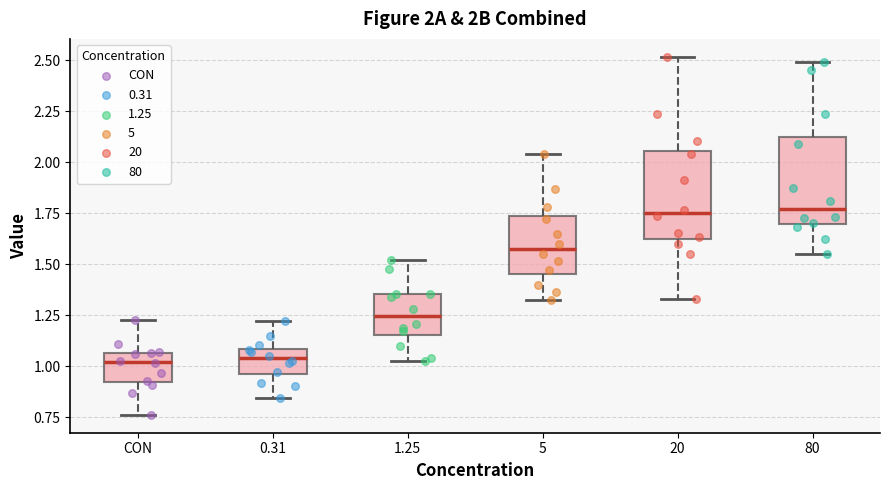

Reading left to right, read every box against the y-axis: the position of its median line, the range the box covers, and the ends of its whiskers. The values are not printed on the chart, so give them approximately, as read against the axis.

CON: median 1.00, box 0.90 to 1.05, whiskers 0.75 to 1.20
0.31: median 1.05, box 0.95 to 1.10, whiskers 0.85 to 1.20
1.25: median 1.25, box 1.15 to 1.35, whiskers 1.00 to 1.50
5: median 1.55, box 1.45 to 1.75, whiskers 1.30 to 2.05
20: median 1.75, box 1.65 to 2.05, whiskers 1.35 to 2.50
80: median 1.75, box 1.70 to 2.10, whiskers 1.55 to 2.50